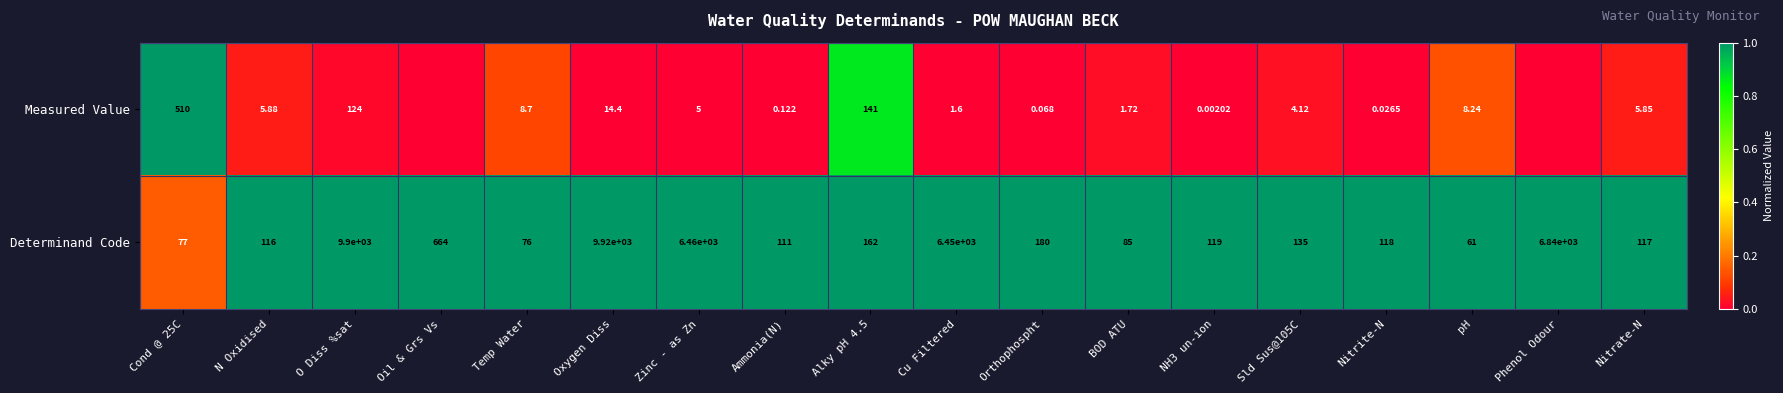

Where is Determinand Code nearest to the value 4990?

Cu Filtered